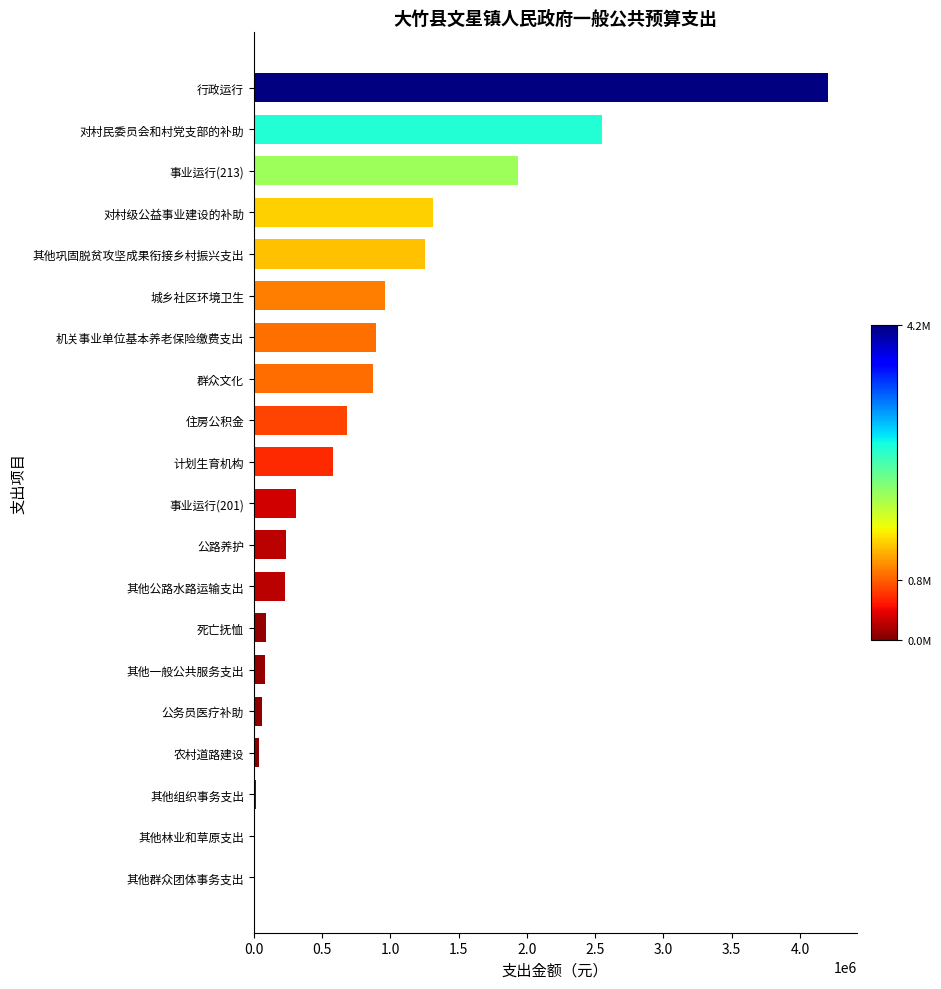

Which has a higher value, 住房公积金 or 其他一般公共服务支出?

住房公积金